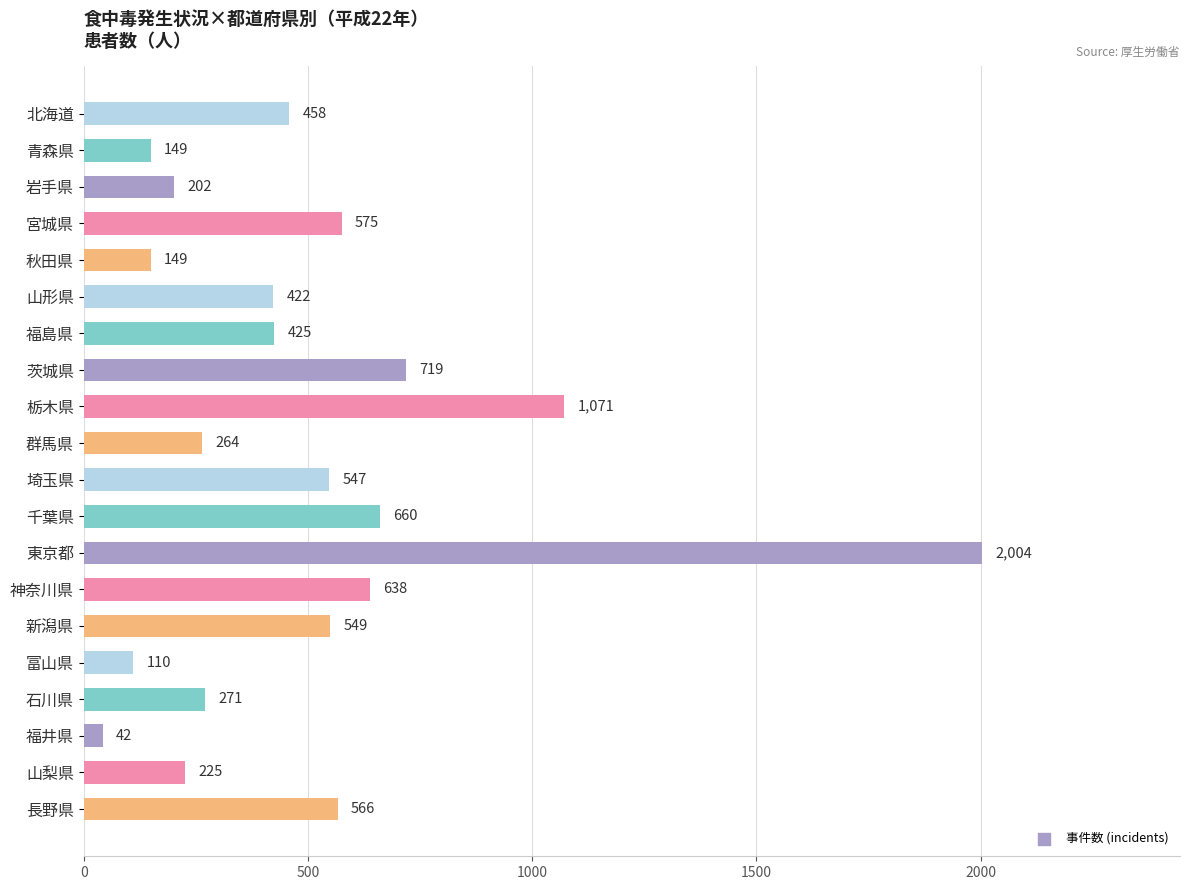

Approximately how many times larger is the value at 茨城県 compared to 福井県?

17.1